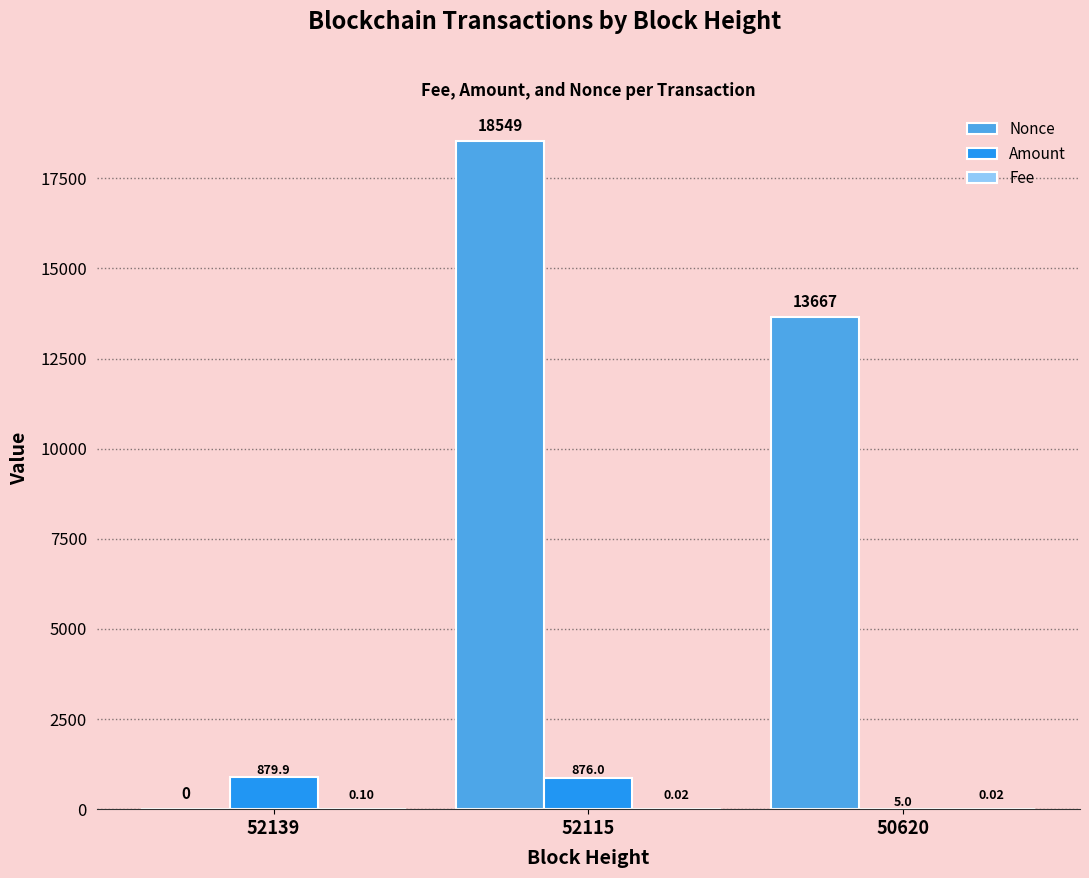

Does the chart contain stacked bars?

No